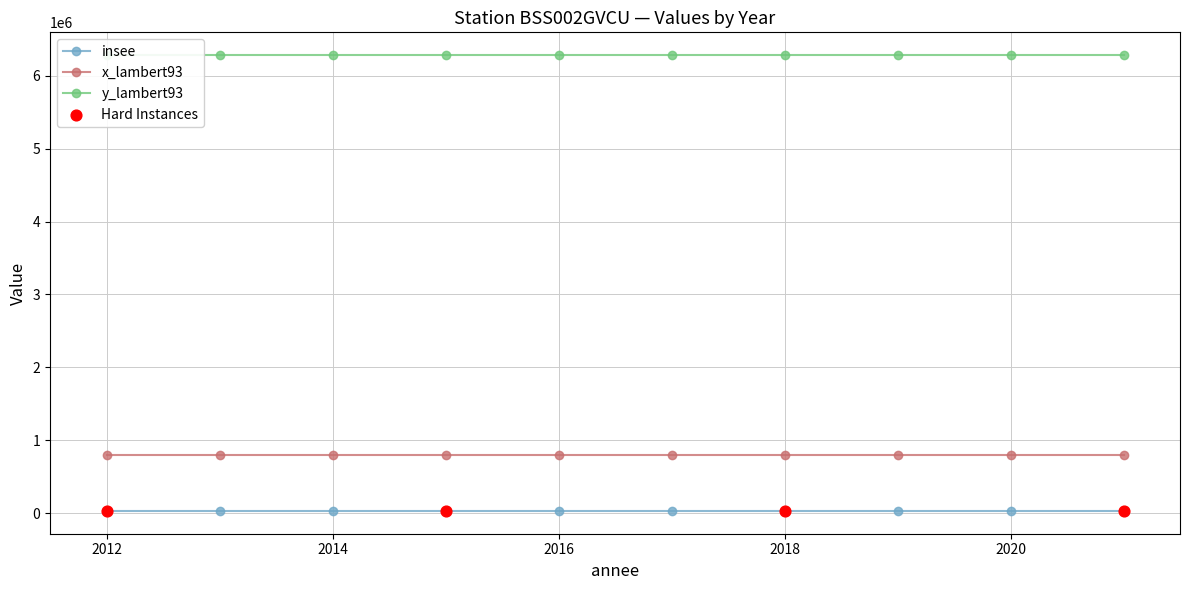

What are all the series names shown in the legend?

insee, x_lambert93, y_lambert93